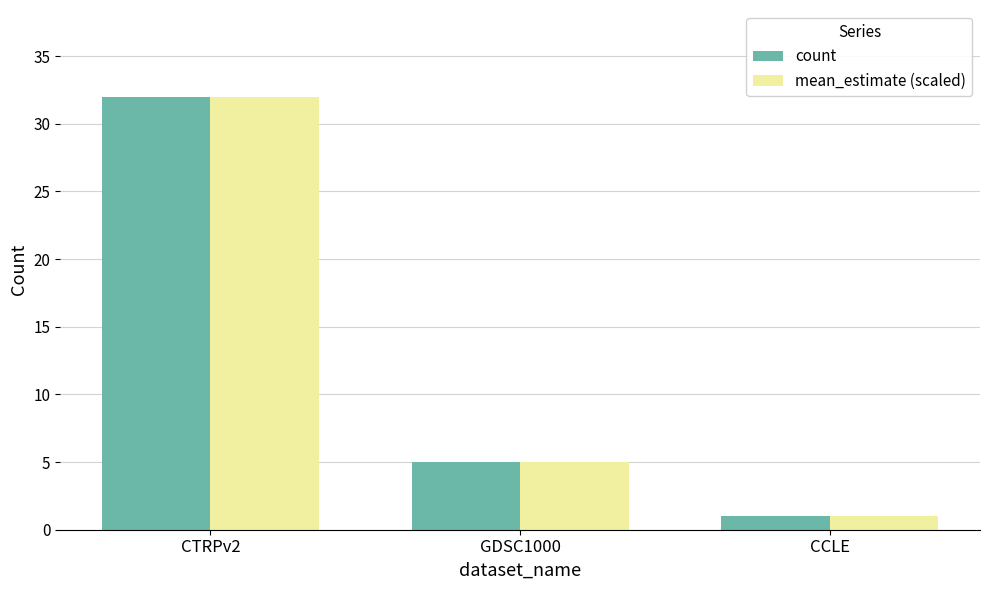

Rank the categories by mean_estimate (scaled) value from highest to lowest.

CTRPv2, GDSC1000, CCLE